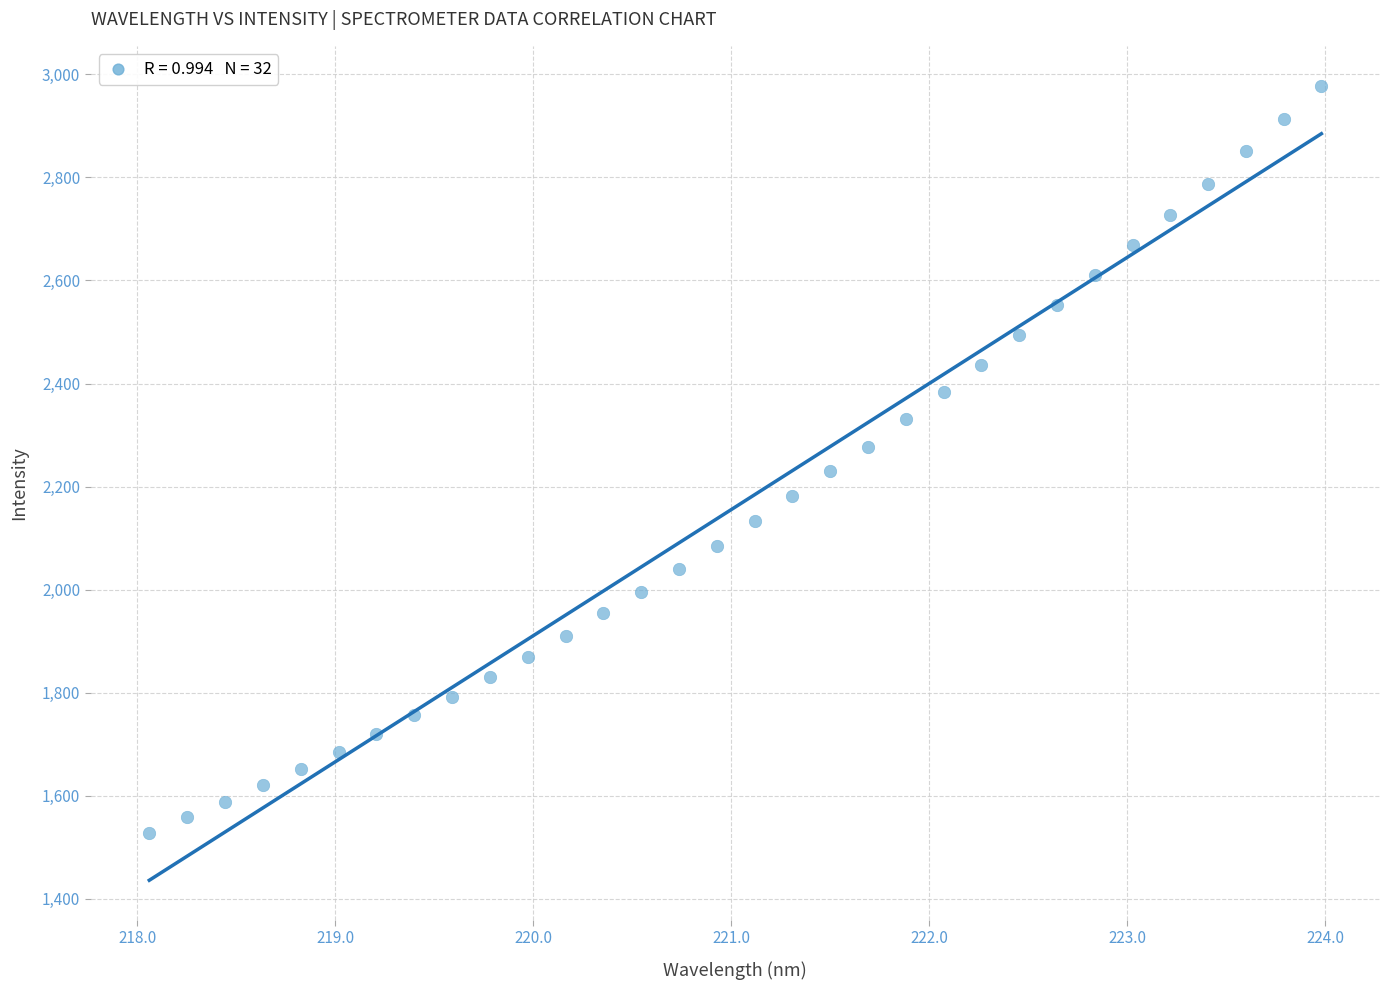

What is the range of X values (max minus min)?

5.9